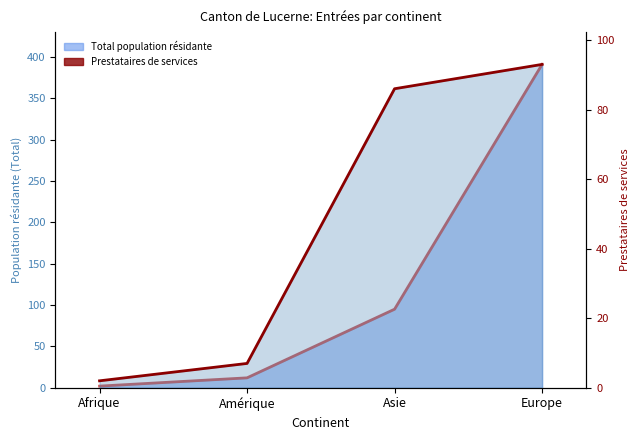

What is the label of the 2nd point from the right?

Asie